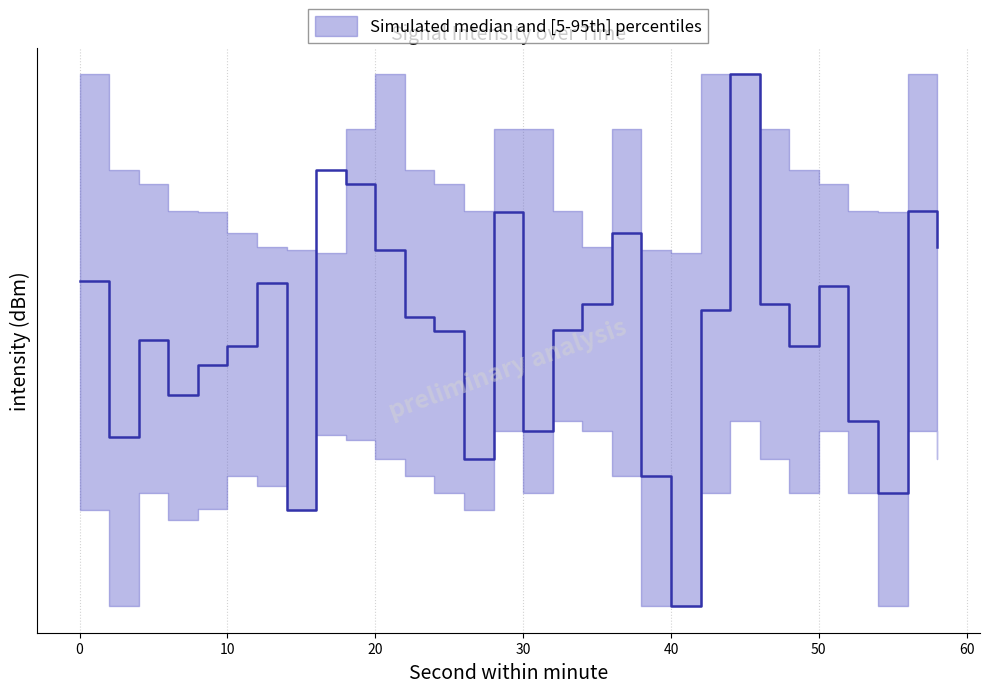

What is the value of the median point at the 18th from the left?

-130.6